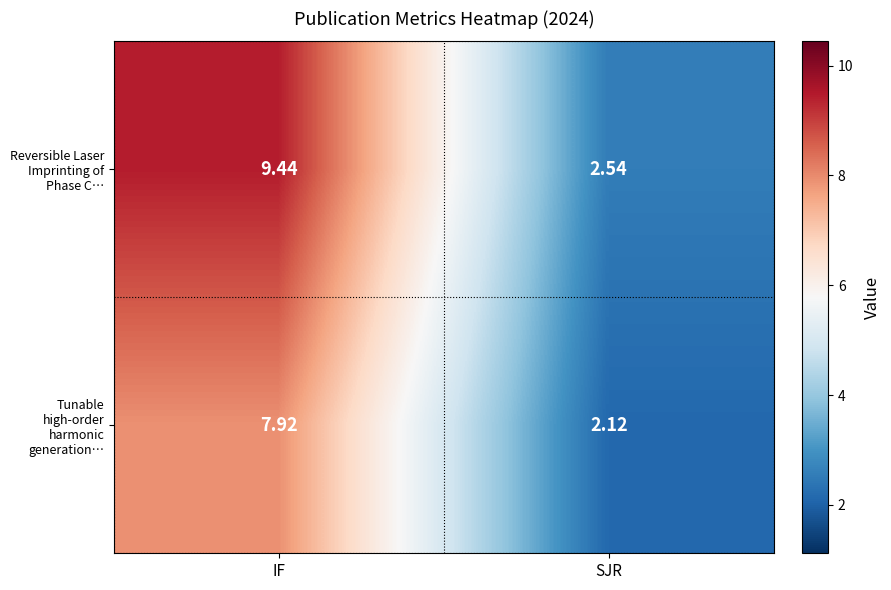

At which label does Reversible Laser Imprinting of Phase C… first exceed 9?

IF